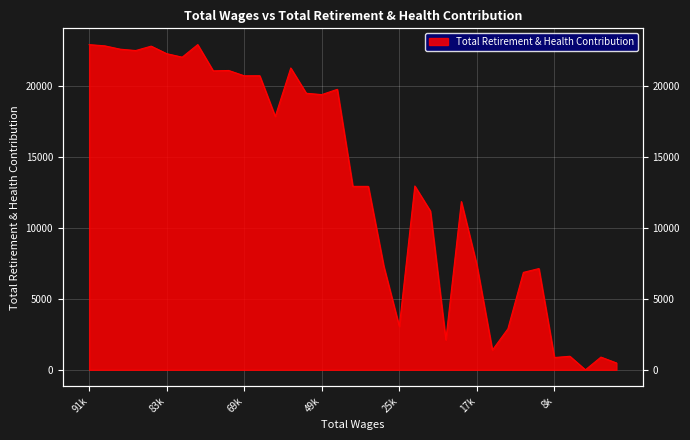

What is the sum of the values at 6575.0 and 3784.0?

897